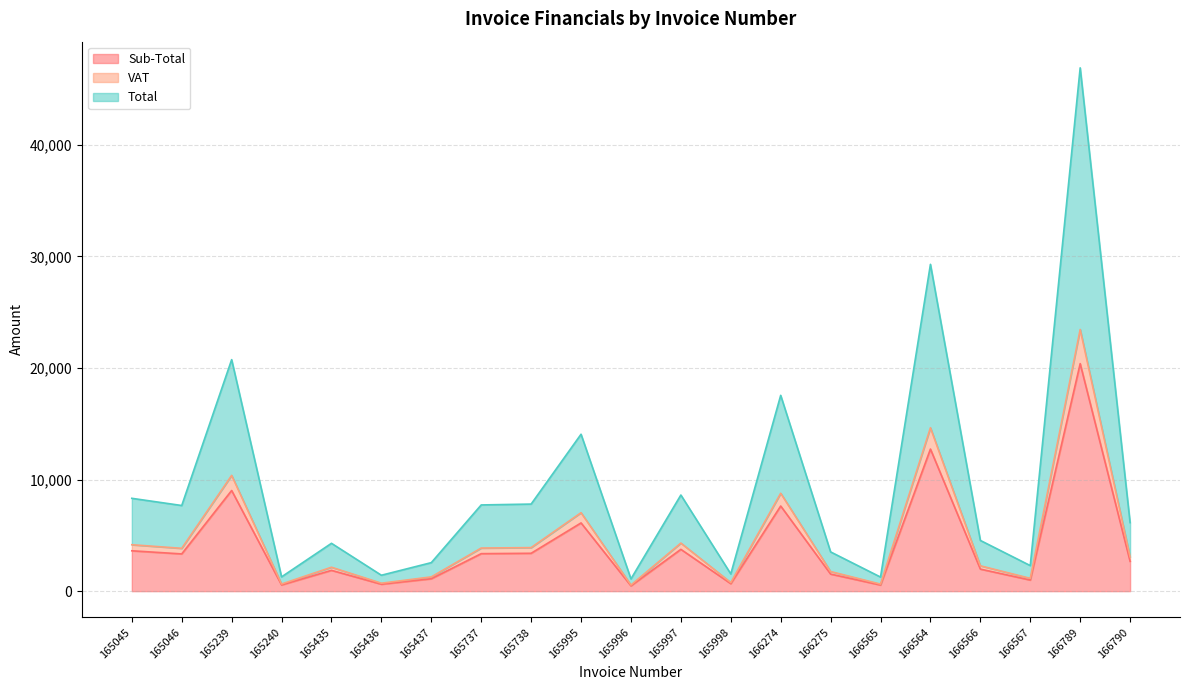

In Sub-Total, how many points are lower than both neighbors (excluding endpoints)?

7